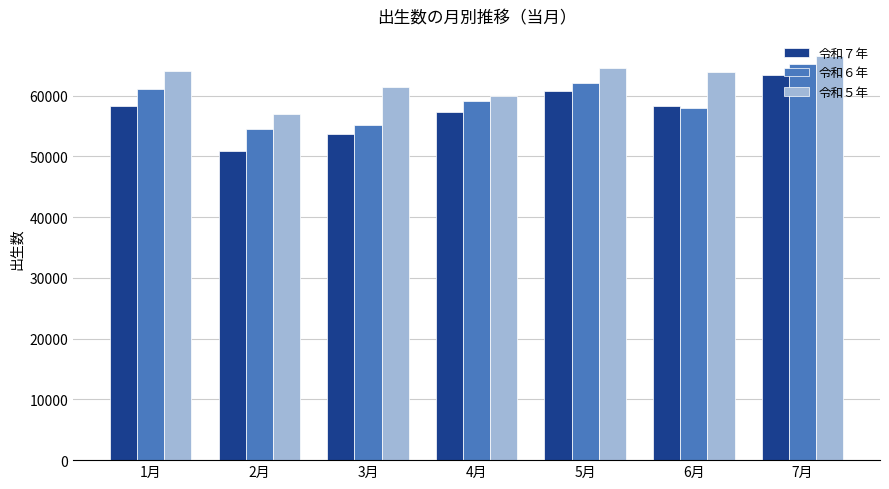

What is the label of the 6th bar from the right?

2月